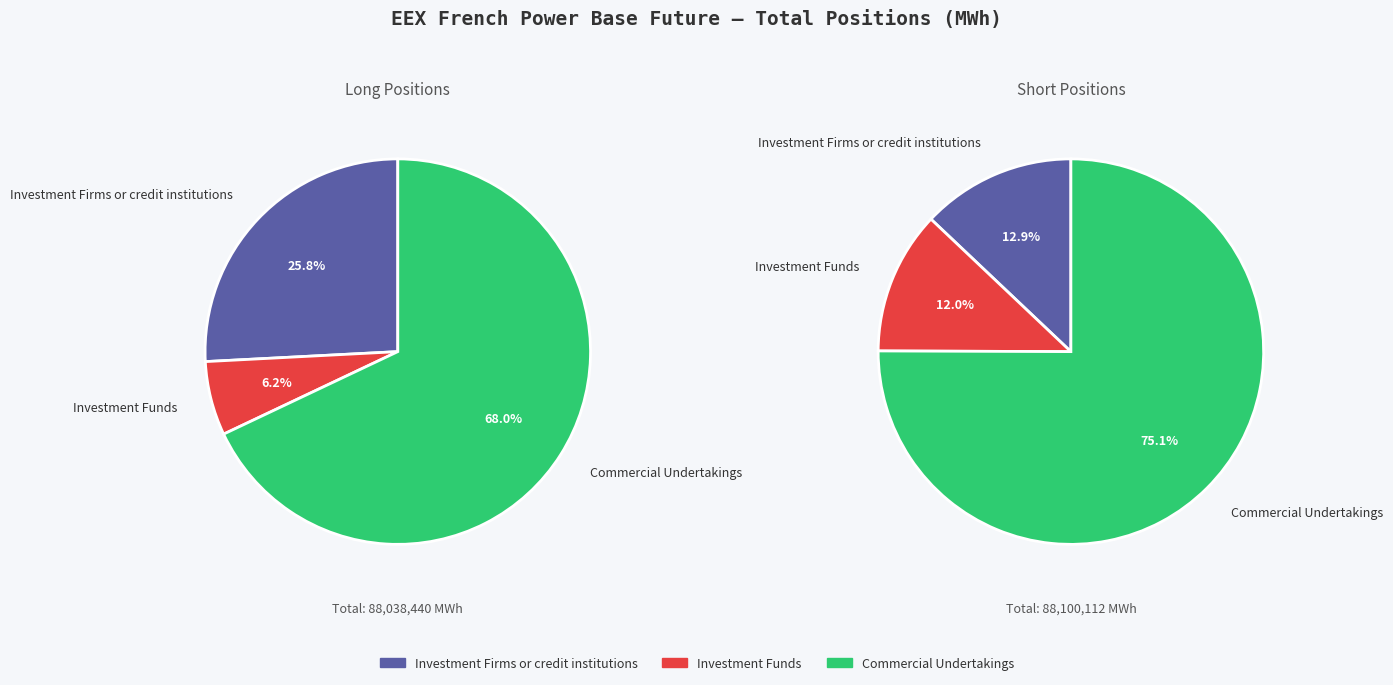

To the nearest percent, what is the difference between the largest and smallest slice percentages?

63%